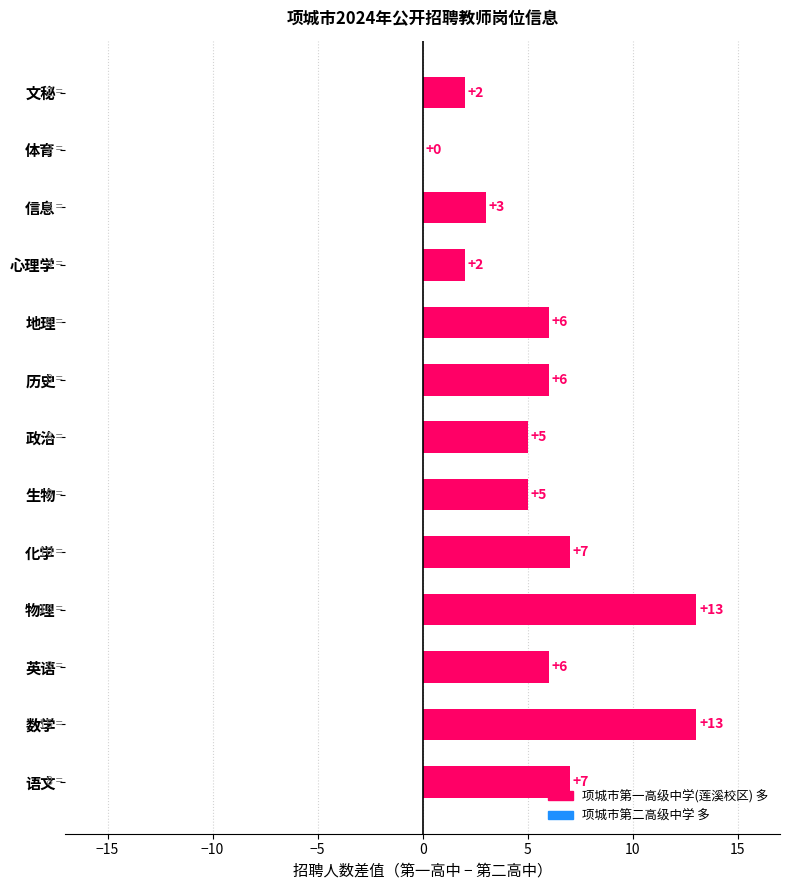

How many positive values are there?

12